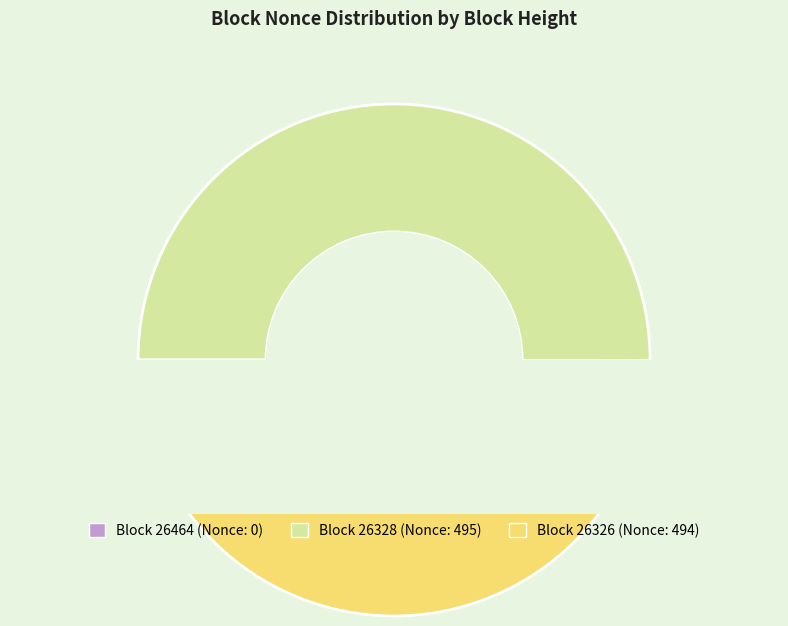

Count the number of slices in the pie.

3